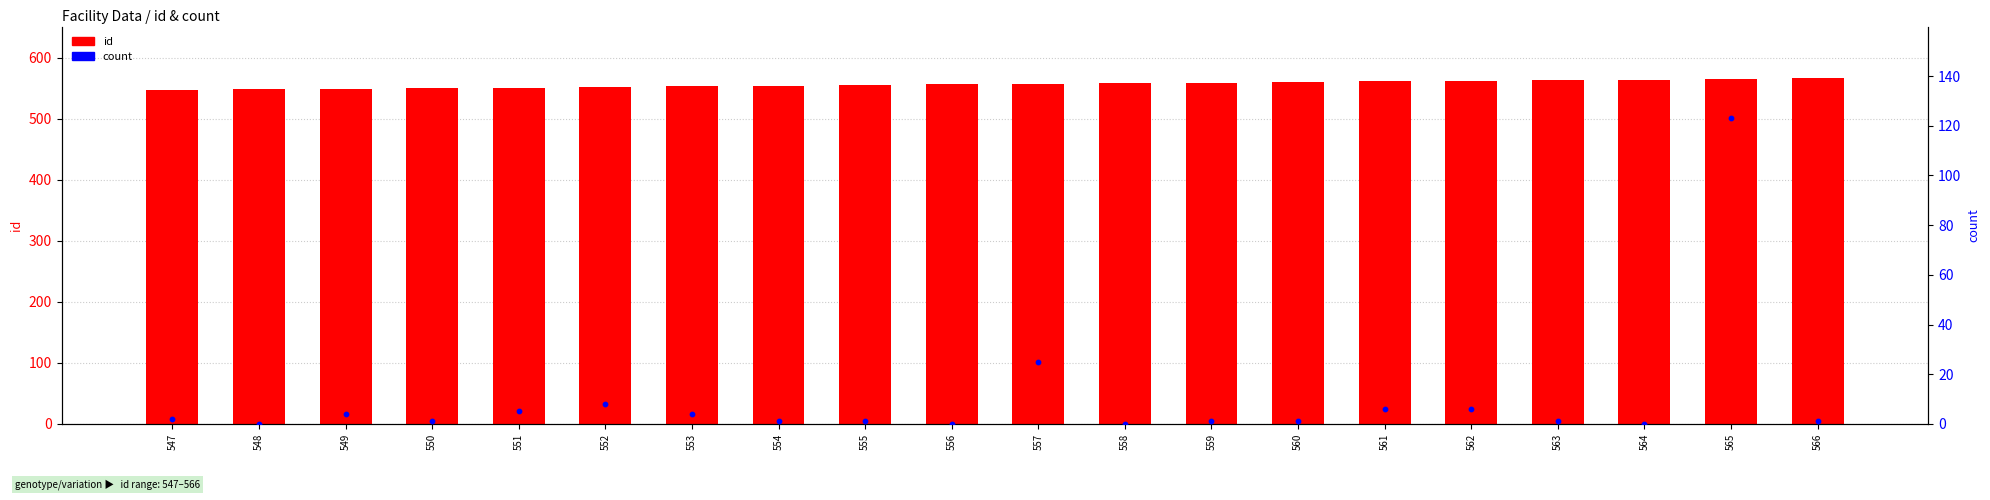

Which series contains the lowest Y value?

count